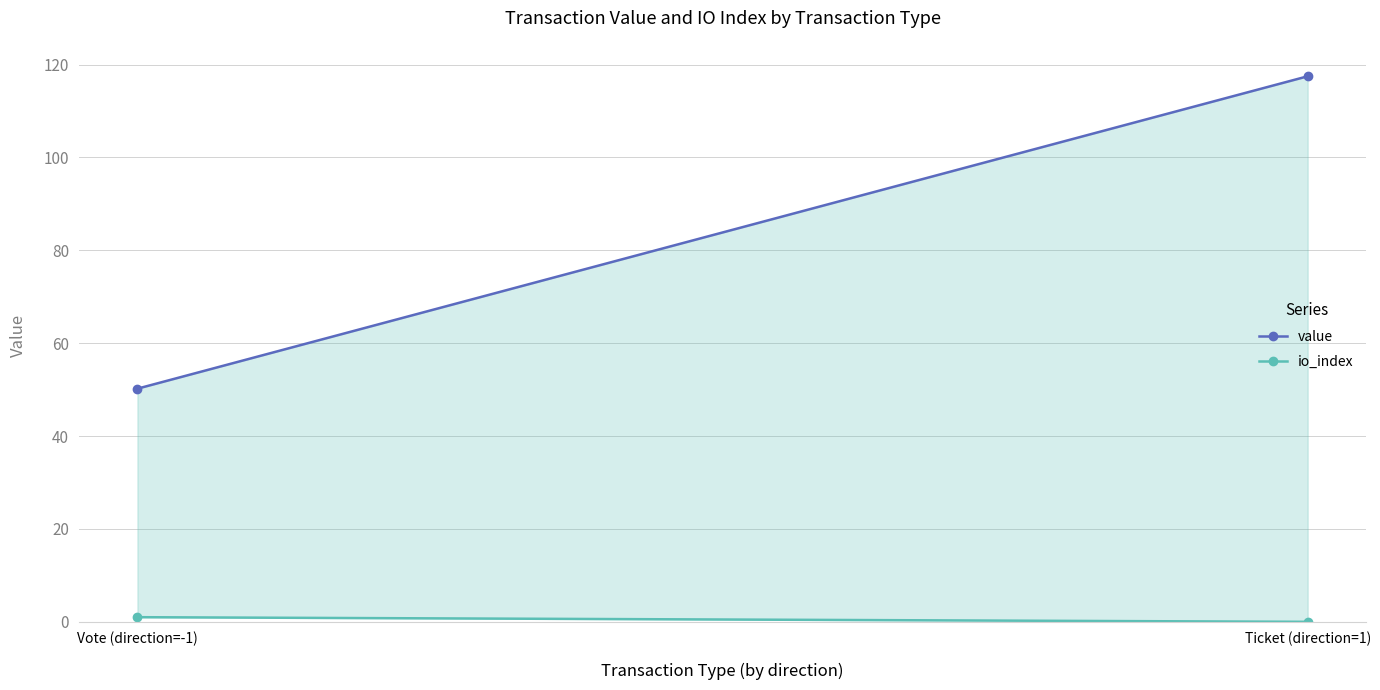

Is the value of io_index at Vote (direction=-1) greater than the value of value at Vote (direction=-1)?

No